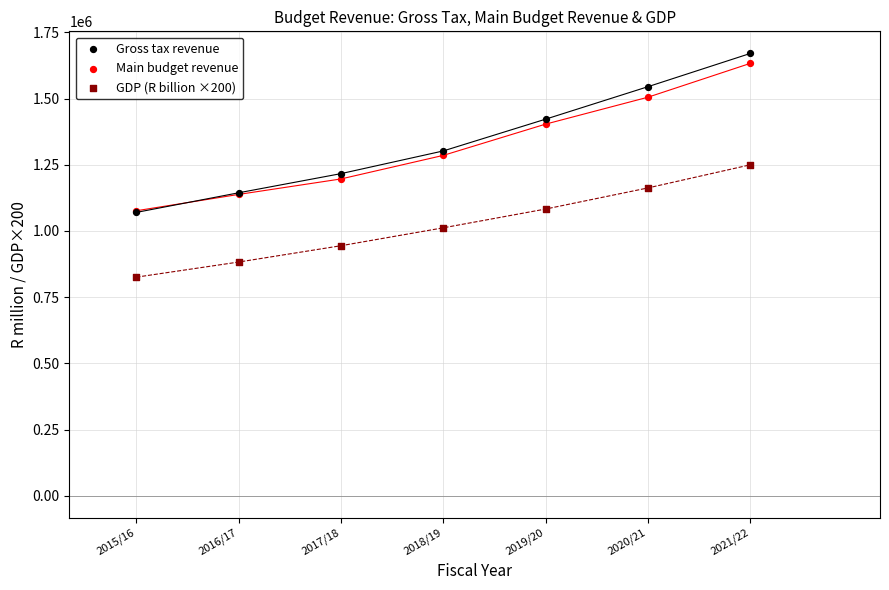

In the Gross tax revenue series, what Y value is closest to 1370195?

1422208.0